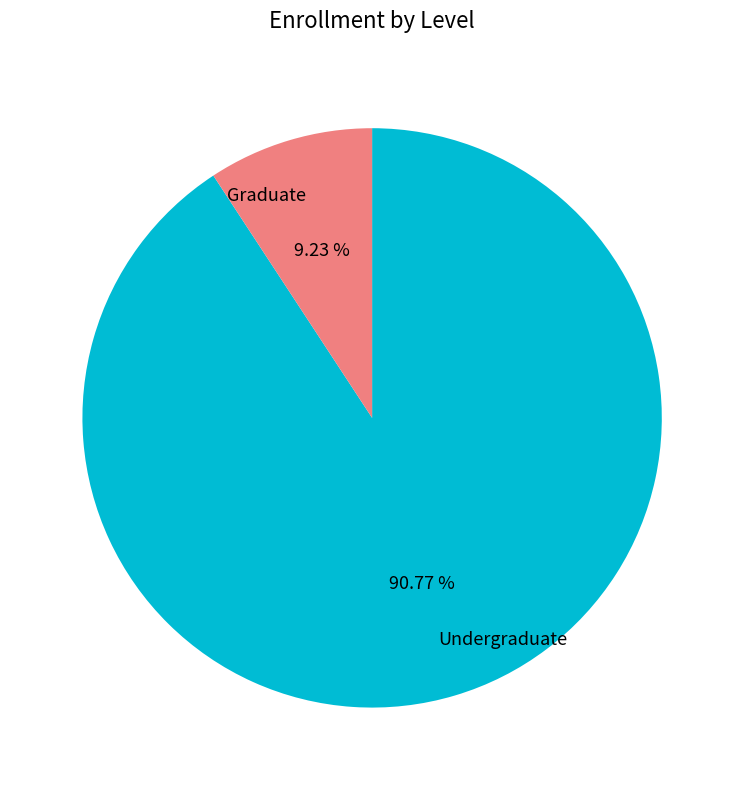

How many slices are in this pie chart?

2